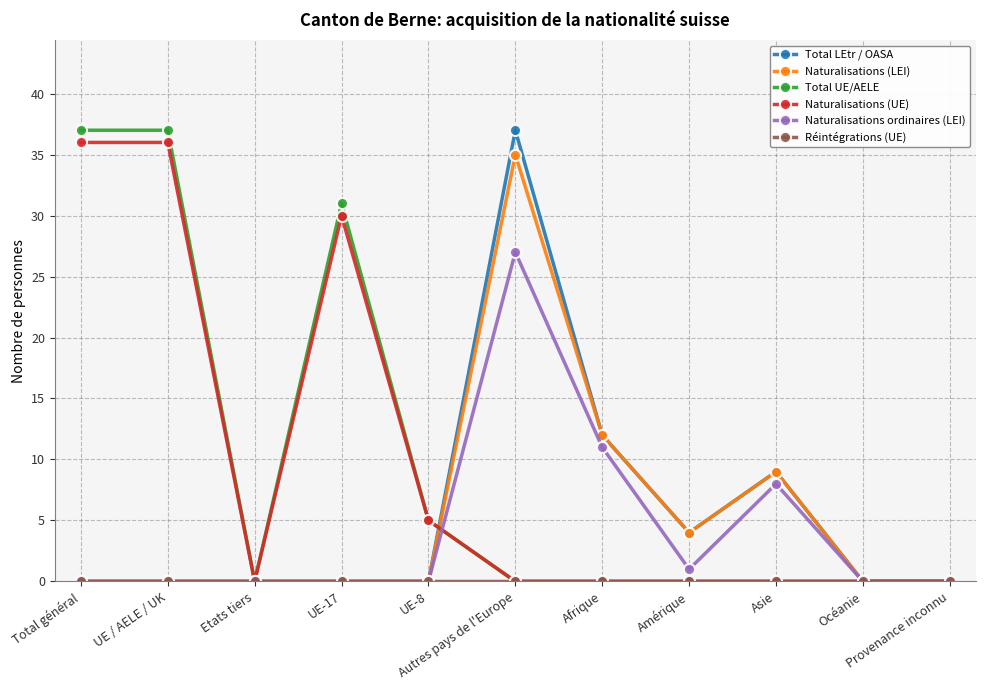

What is the maximum value shown in the chart?

37